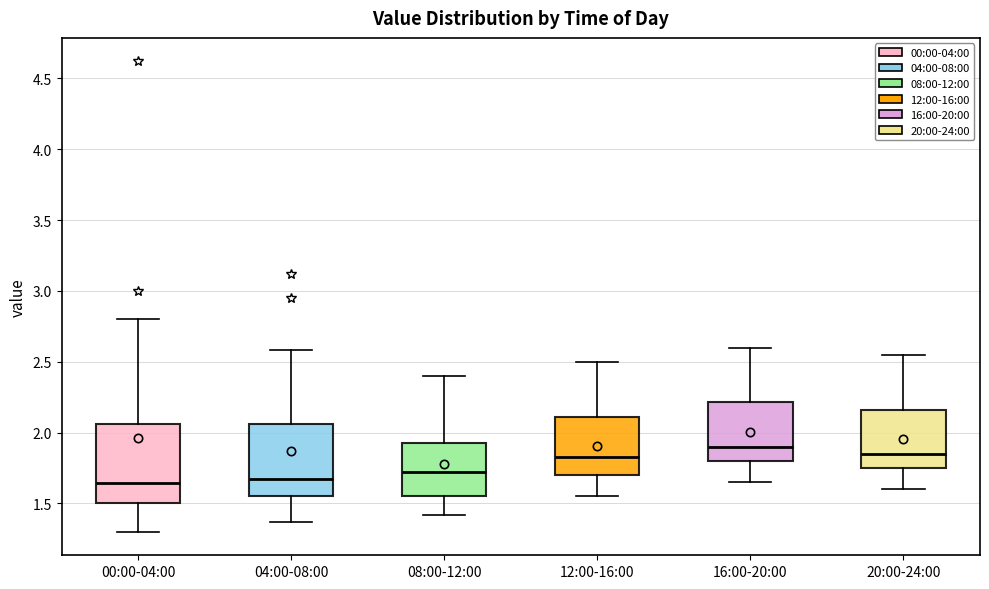

Where does the median line of the box for 00:00-04:00 sit on the y-axis? The values are not printed on the chart, so give them approximately, as read against the axis.

1.65